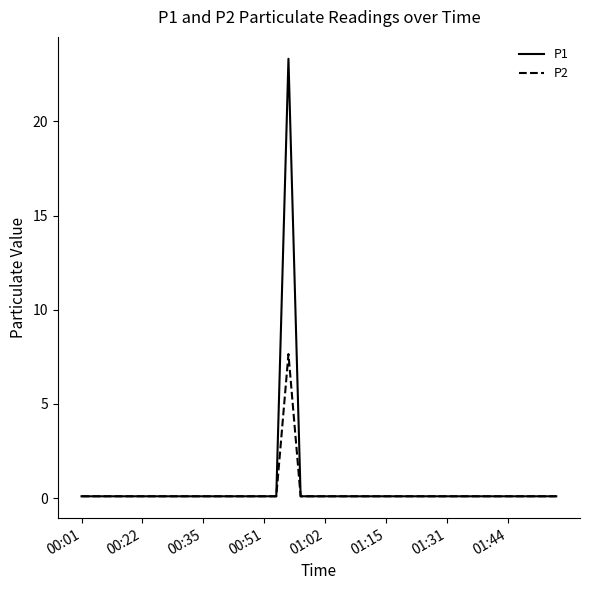

What is the minimum value shown in the chart?

0.1